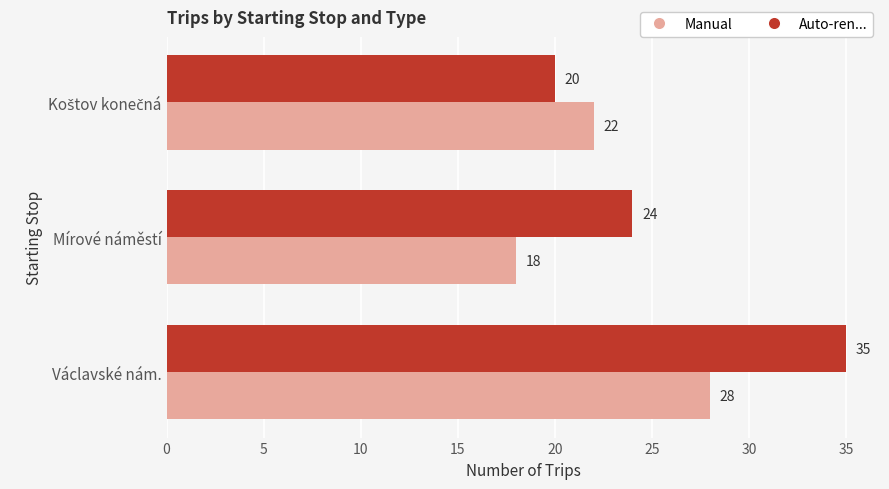

The value of Auto-ren... at Mírové náměstí is 24. True or false?

True